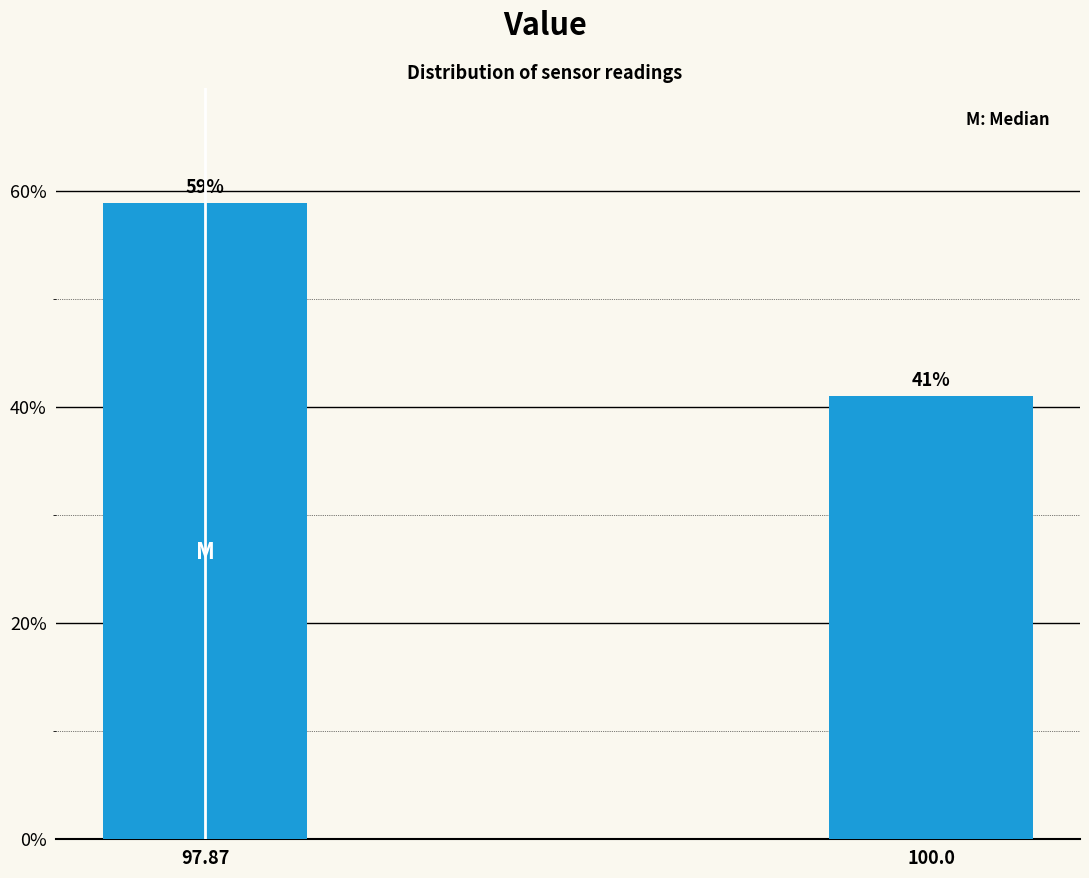

What is the greatest value displayed?

58.9